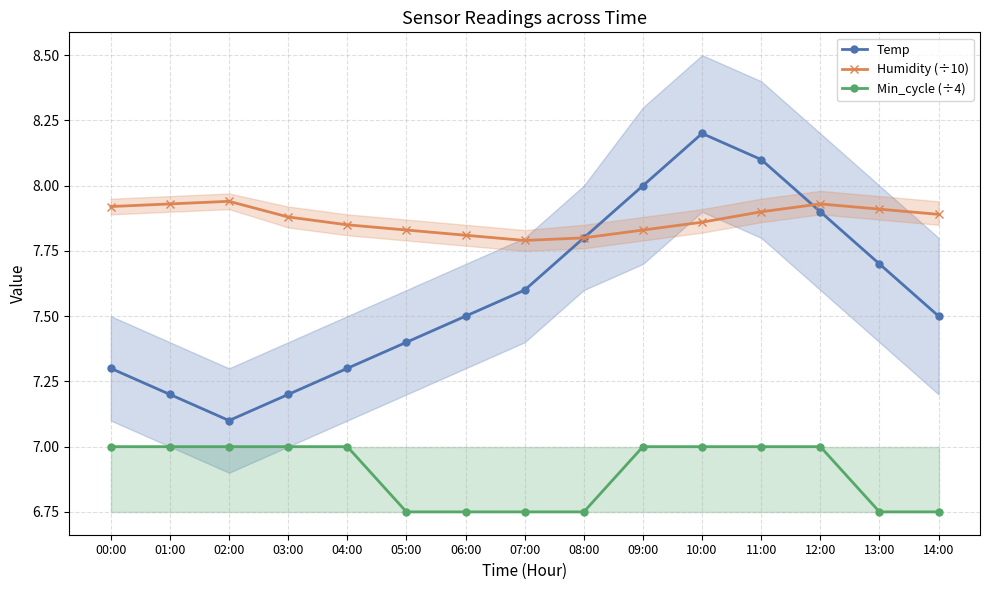

What is the label of the 11th point from the left?

10:00